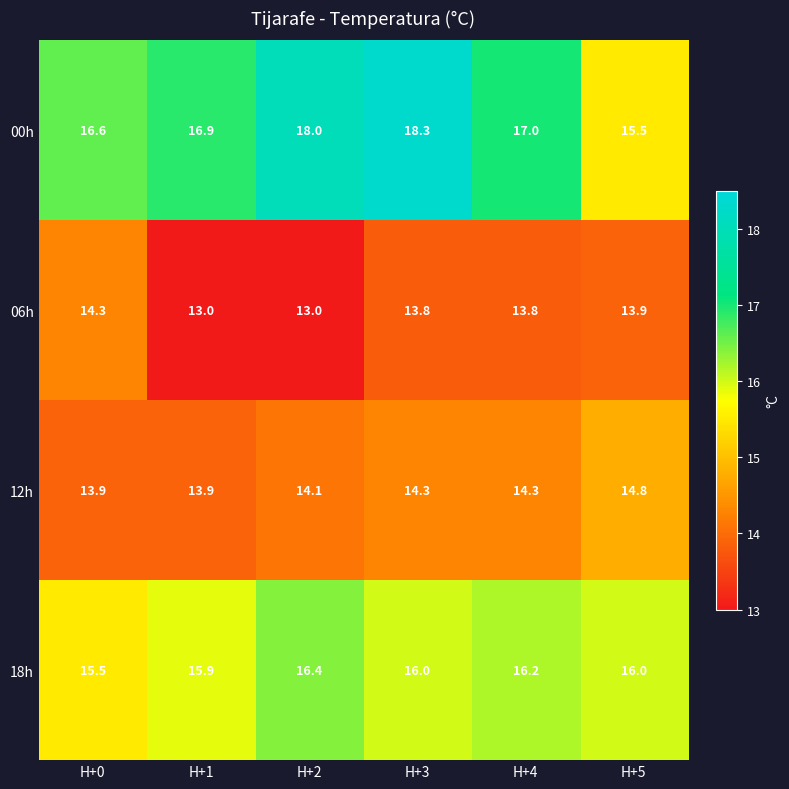

Count the number of data series in this chart.

4